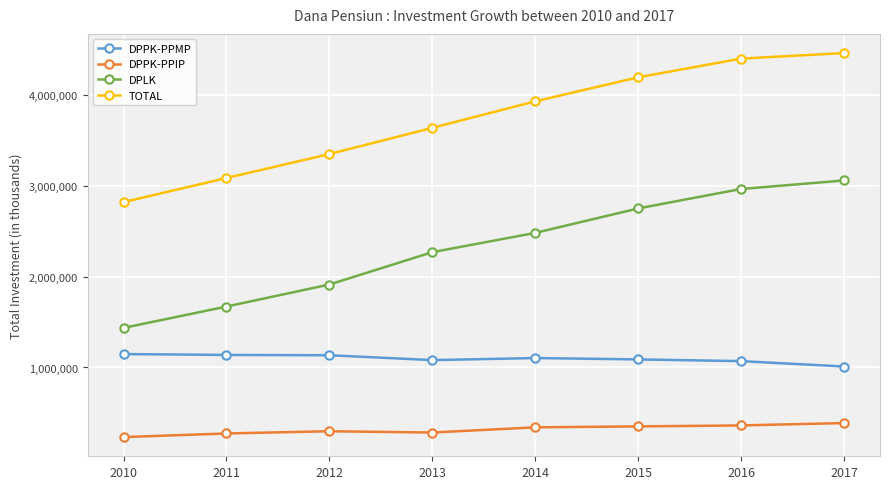

True or false: TOTAL and DPPK-PPMP cross at least once.

False